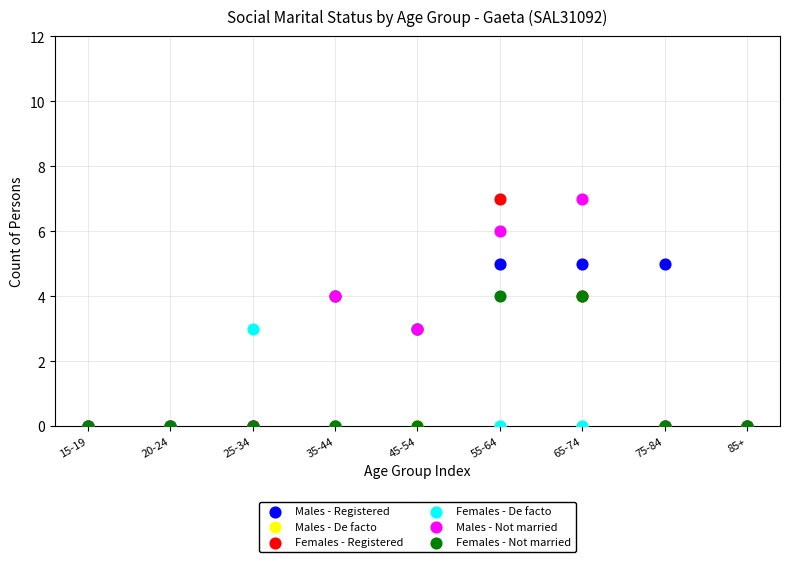

What are all the series names shown in the legend?

Males - Registered, Males - De facto, Females - Registered, Females - De facto, Males - Not married, Females - Not married